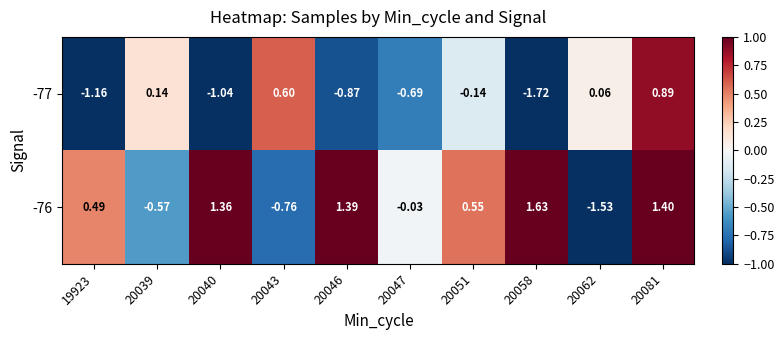

Rank the series by their average value, from highest to lowest.

-76, -77